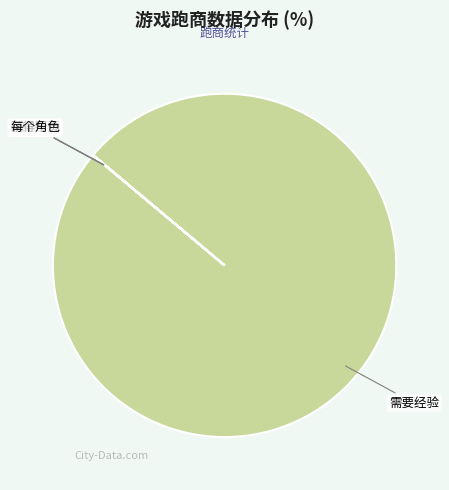

Which slice is the largest?

需要经验